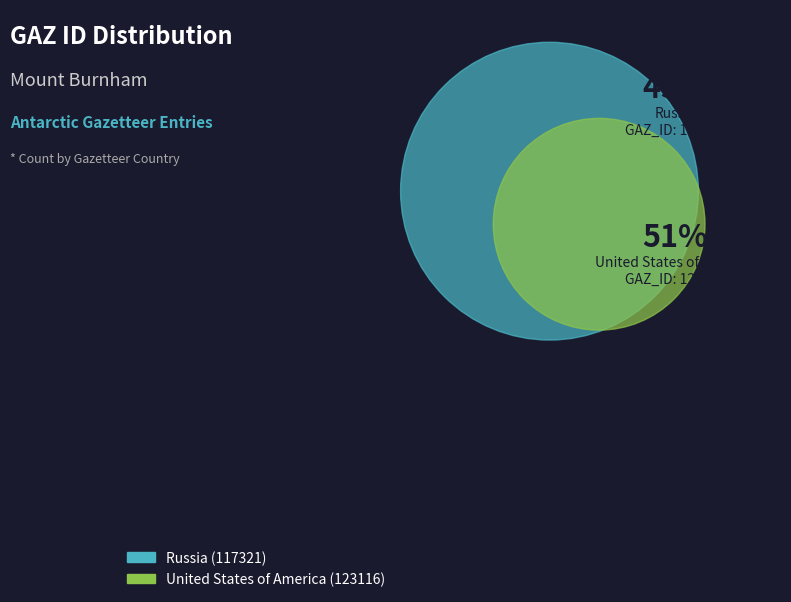

Is the sum of Russia and United States of America greater than half?

Yes